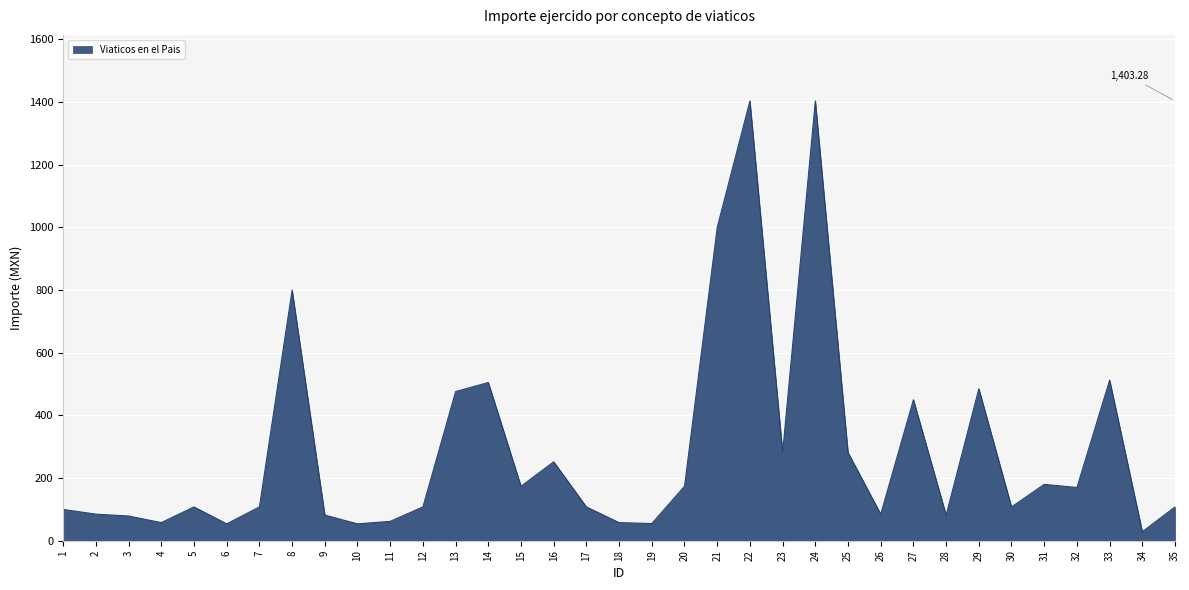

What is the ratio of the value at 21 to the value at 26?

11.8